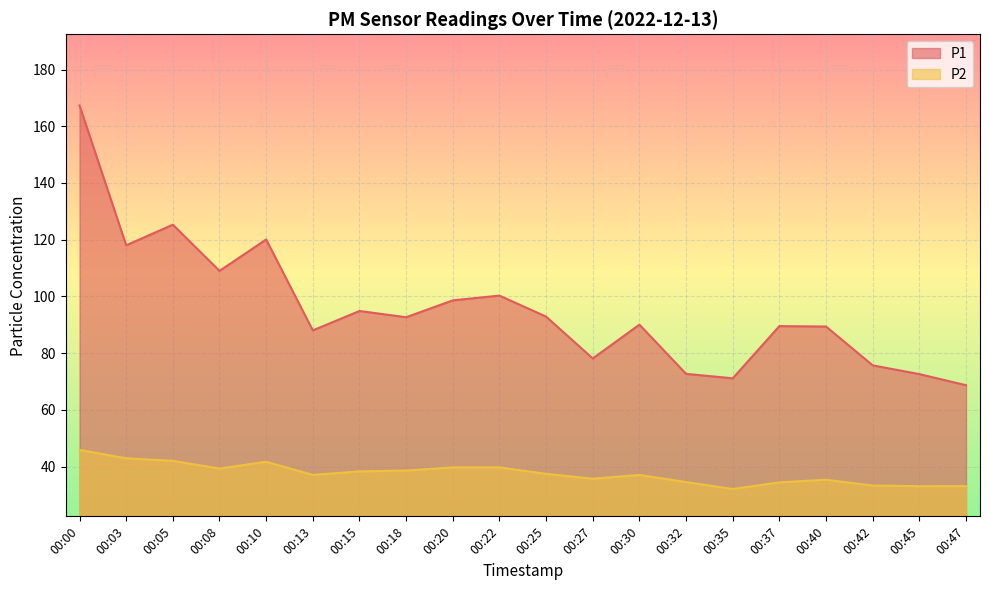

Reading left to right, extract all data points from this chart.

P1: 167.3	118.0	125.3	109.0	120.1	88.0	94.9	92.7	98.6	100.3	92.9	78.2	90.1	72.7	71.2	89.5	89.4	75.7	72.6	68.7
P2: 45.9	43.0	42.0	39.4	41.7	37.1	38.3	38.6	39.8	39.8	37.5	35.8	37.1	34.6	32.1	34.5	35.4	33.4	33.1	33.1